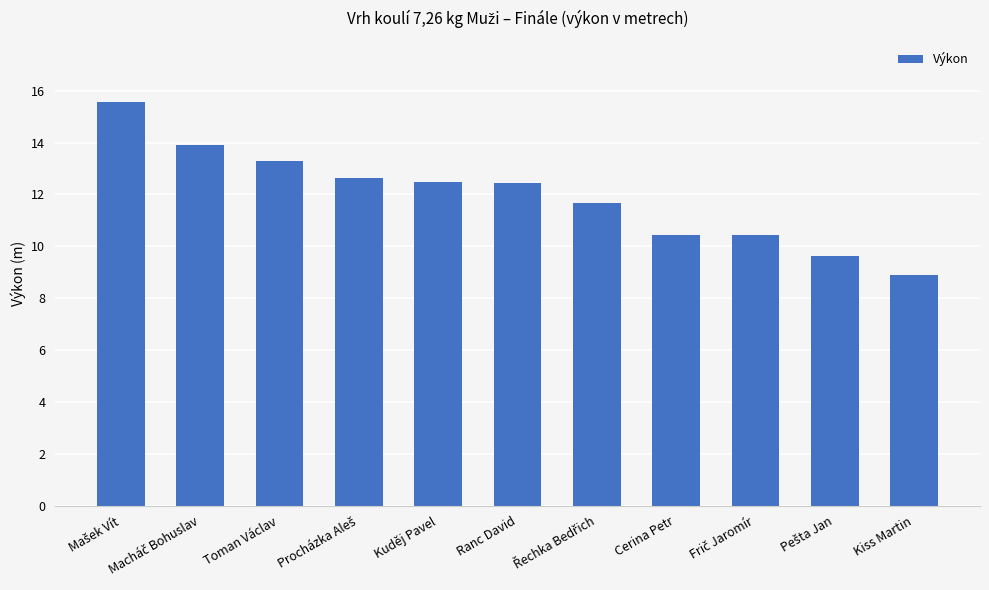

What is the change in value from Cerina Petr to Kiss Martin?

-1.5